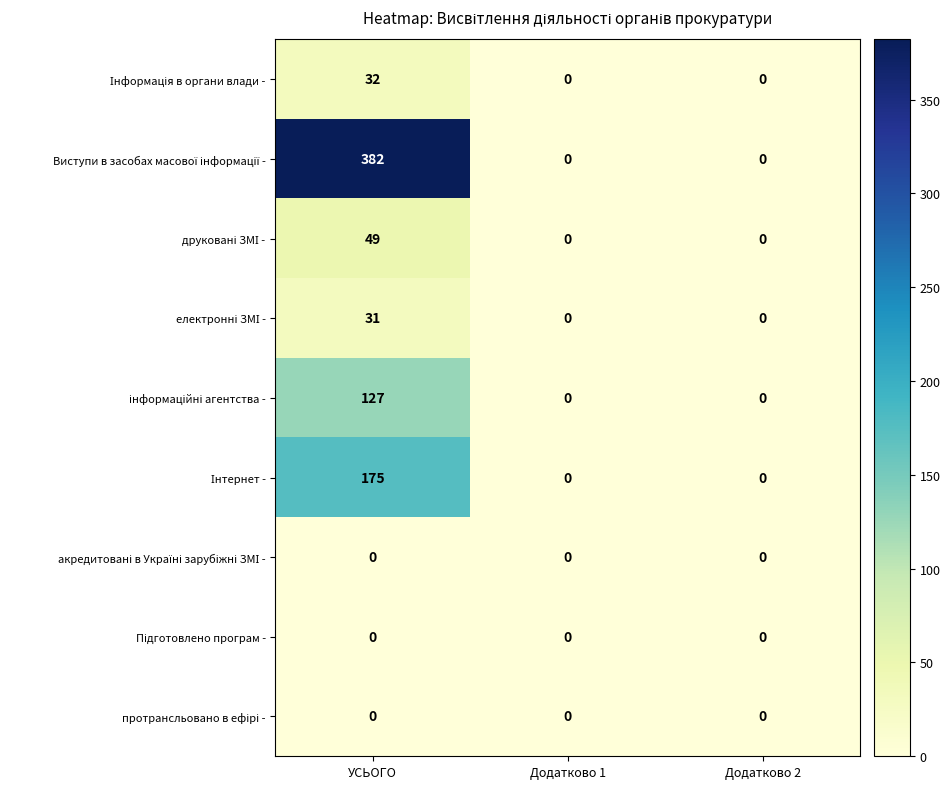

What is the greatest value displayed?

382